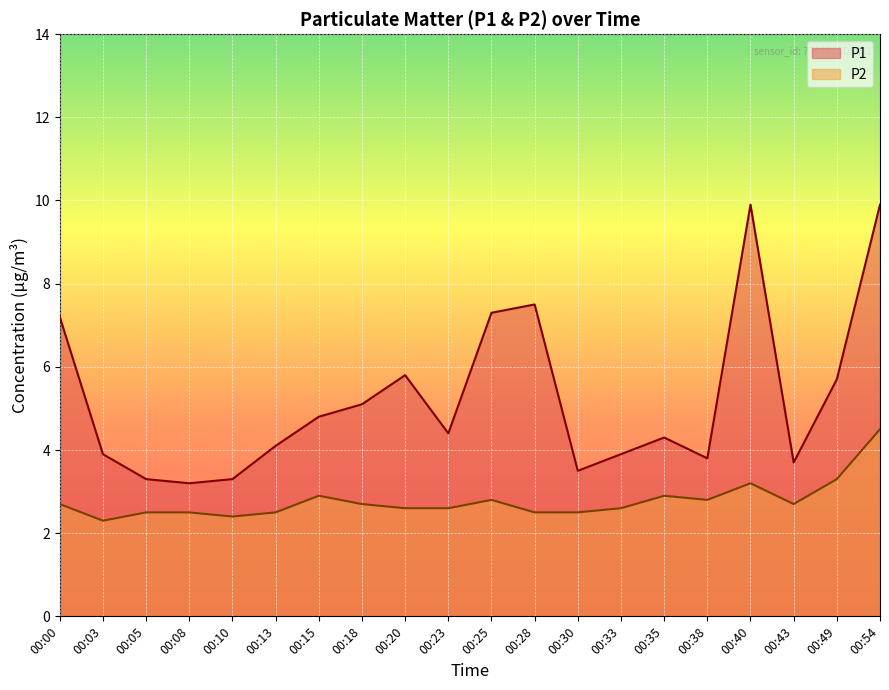

How many lines are shown in the chart?

2